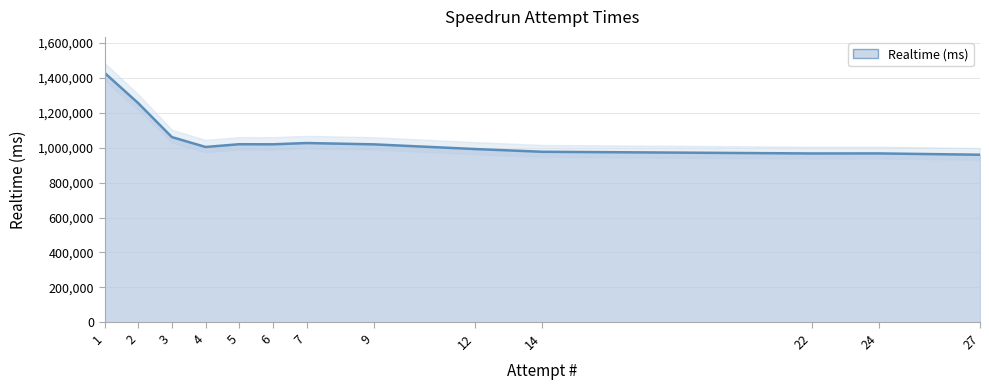

Reading right to left, what are all the values shown in this chart?

959469	966964	966743	976438	992107	1018813	1026473	1019143	1019582	1003831	1060454	1254840	1428246